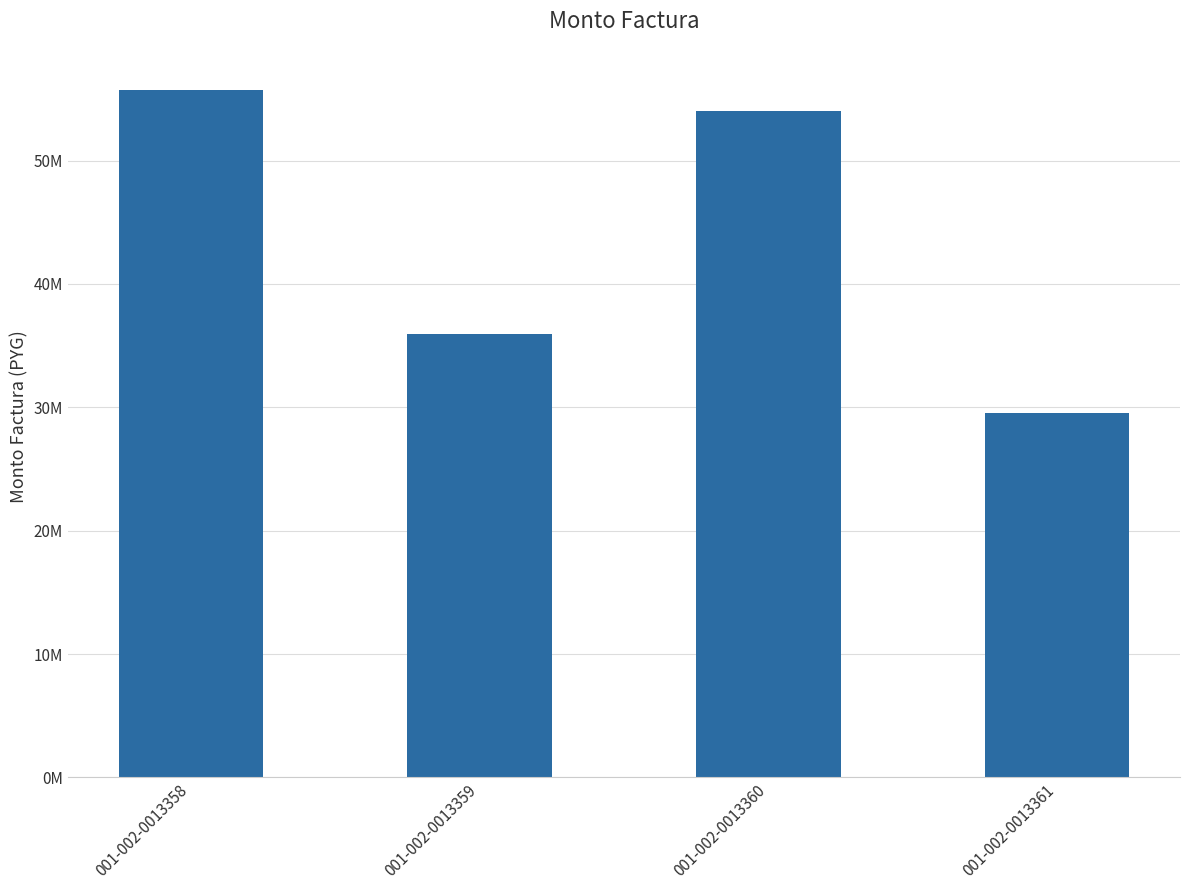

Are the bars horizontal?

No